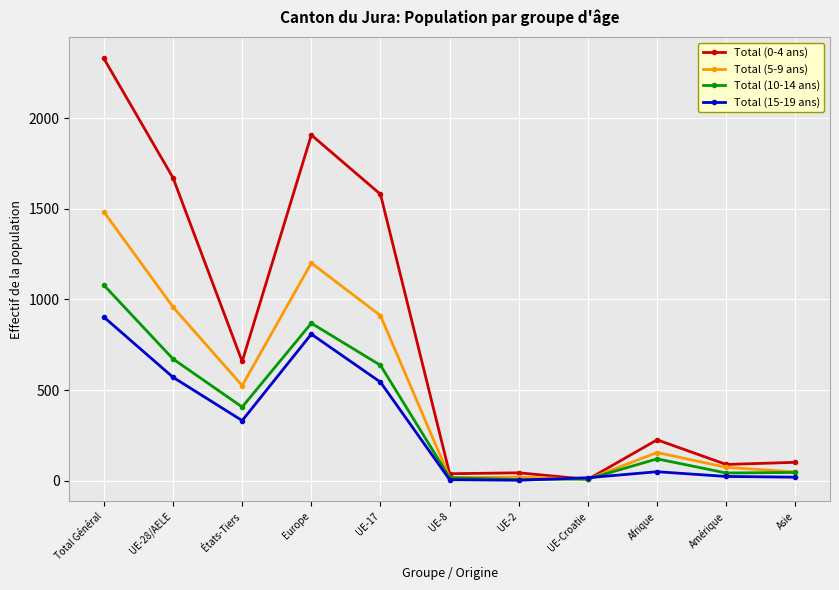

Is it true that Total (5-9 ans) equals 20 at UE-2?

True